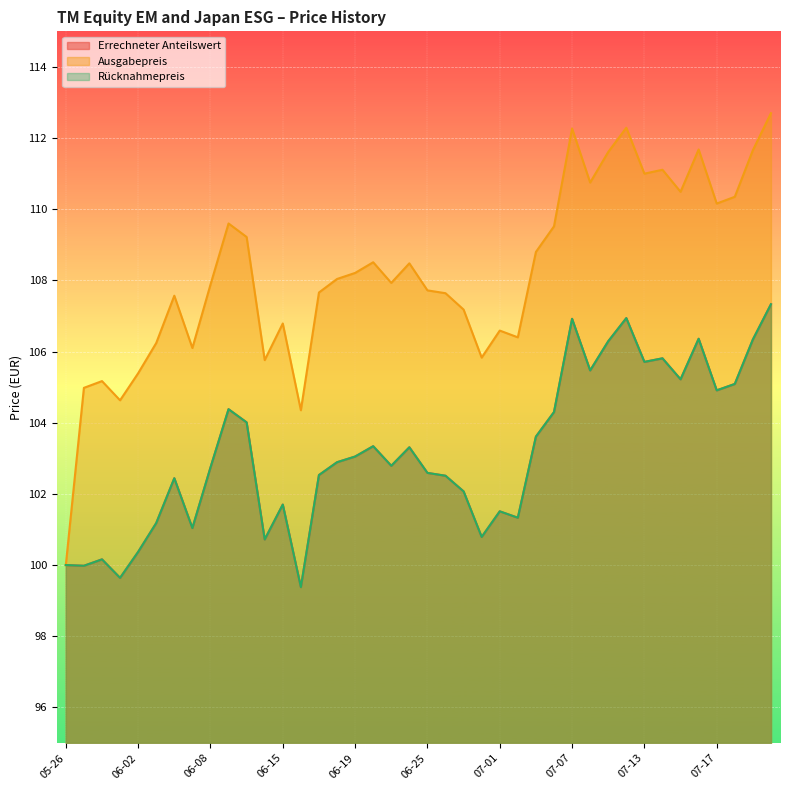

What is the difference between the second highest and second lowest values in the Errechneter Anteilswert series?

7.3